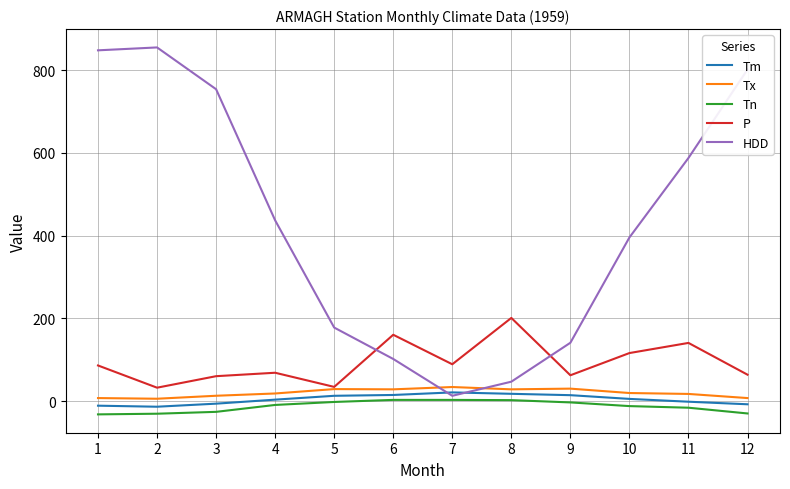

Which series changed the most between 7 and 9?

HDD